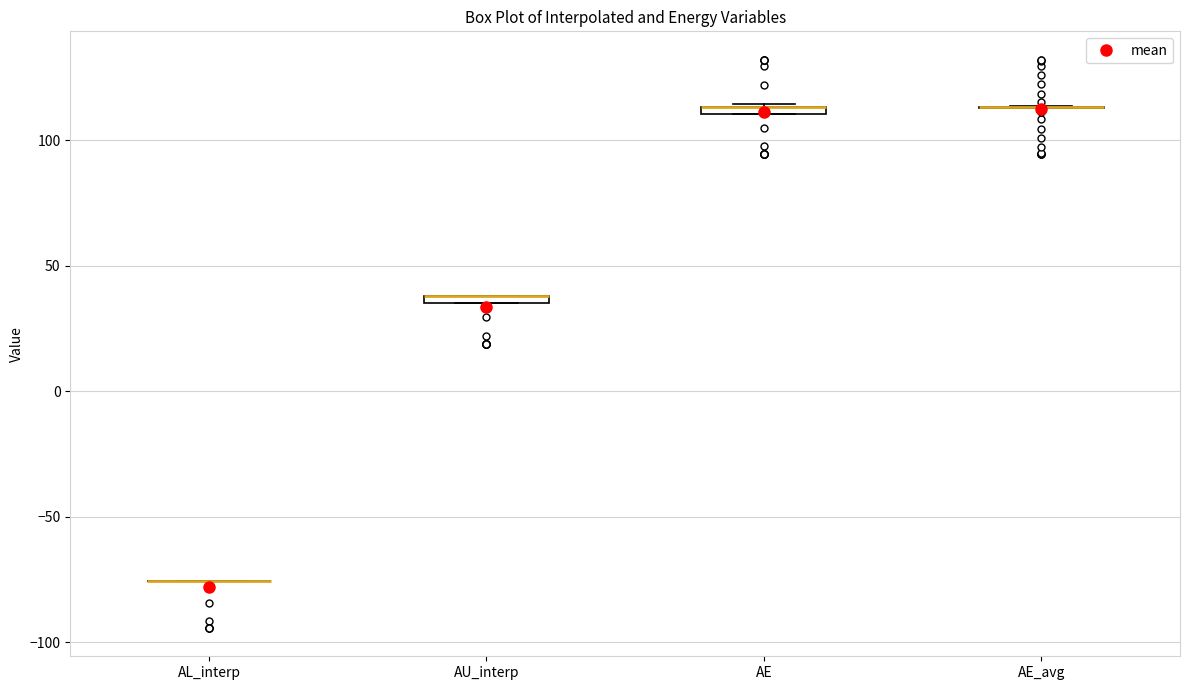

Where is the upper edge of the box for AU_interp on the y-axis? The values are not printed on the chart, so give them approximately, as read against the axis.

40